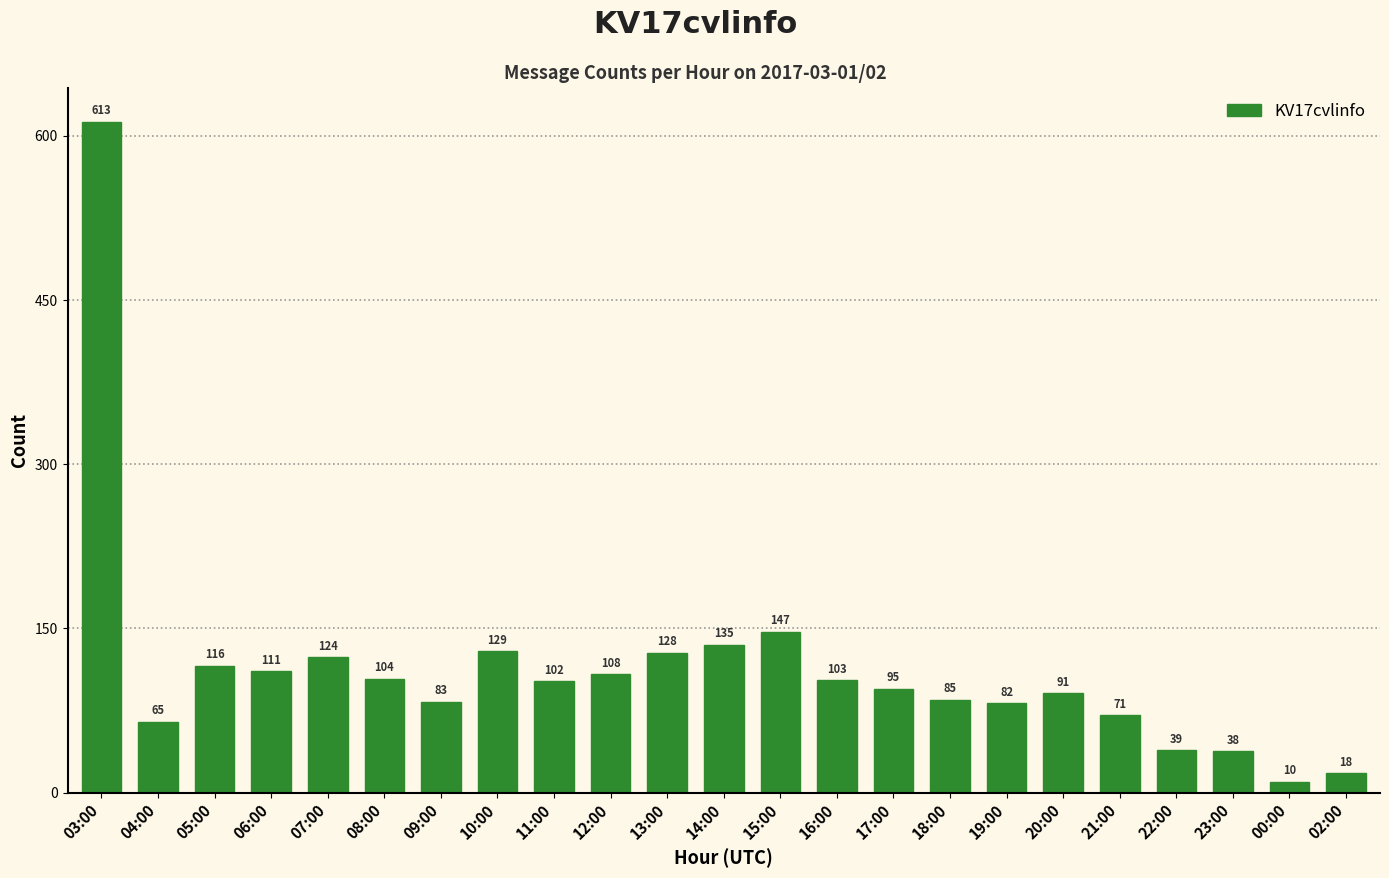

The value at 20:00 is 91. True or false?

True